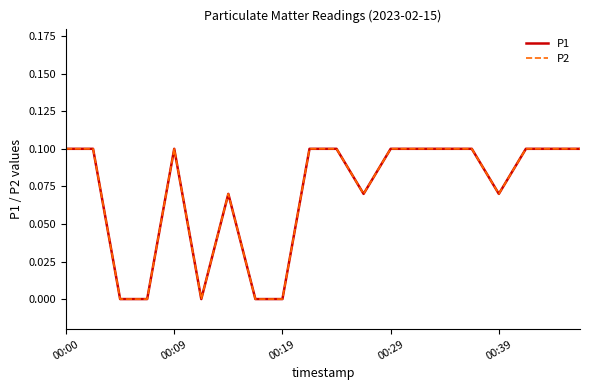

Does the chart have visible grid lines?

No